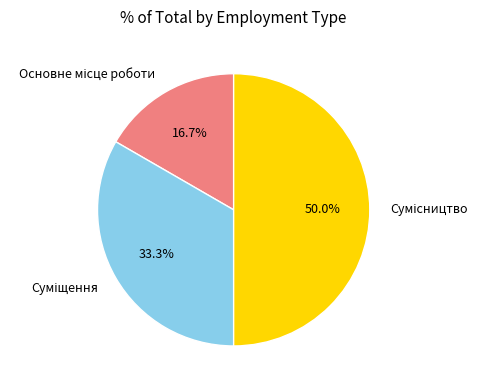

Approximately how many times larger is the value at Сумісництво compared to Суміщення?

1.5